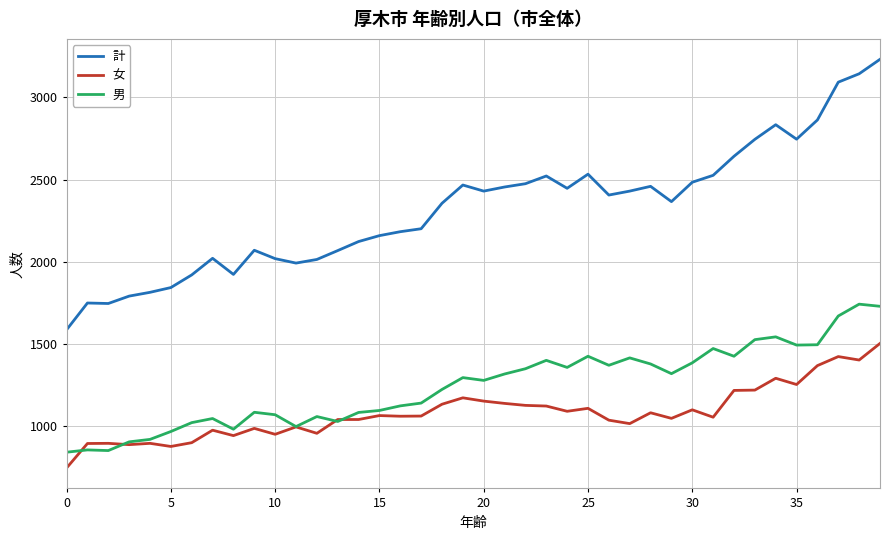

What is the minimum value for 女?

745